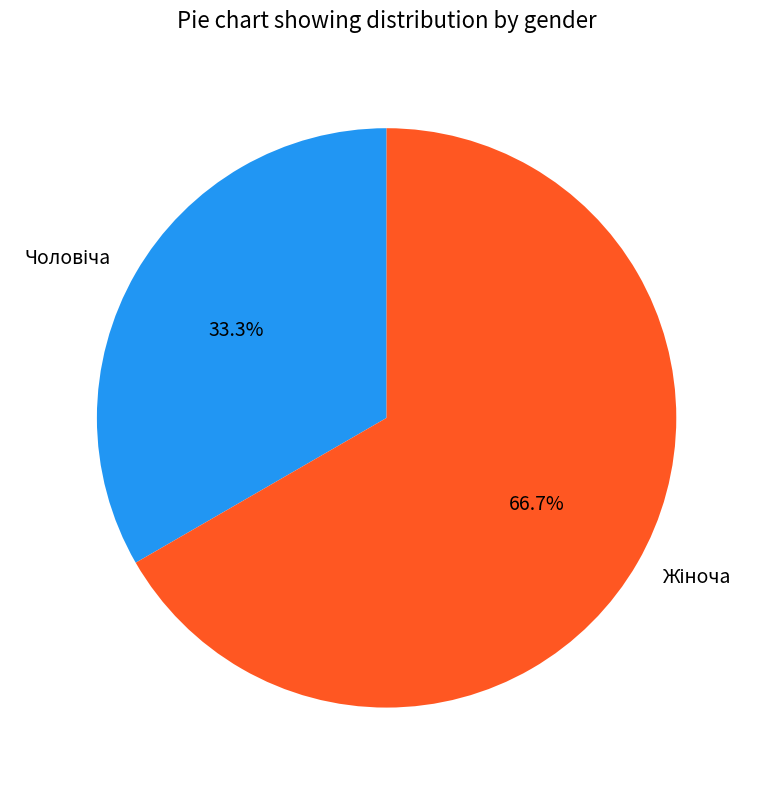

Is there any slice that represents more than half of the pie?

Yes